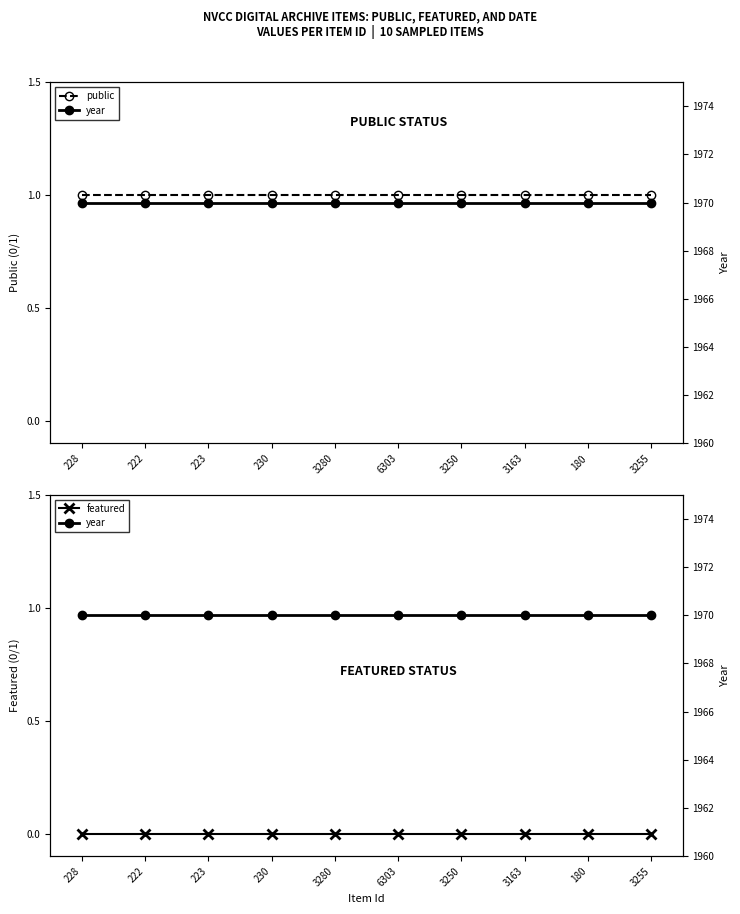

What is the sum of the public values at 180 and 6303?

2